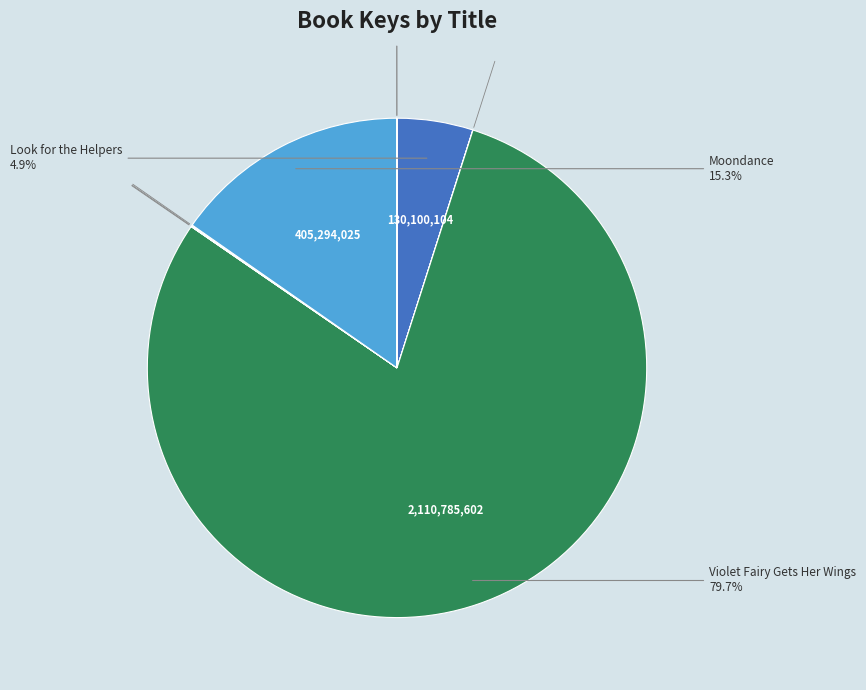

Count the number of slices in the pie.

9